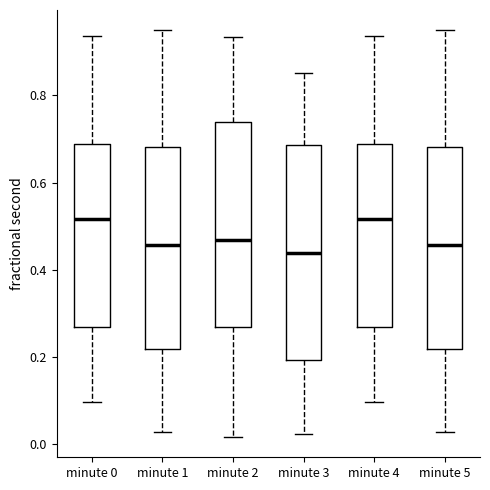

Reading left to right, transcribe this box plot: for each box, give where its median line is, the range the box spans, and where its two whiskers end, as read against the y-axis. The values are not printed on the chart, so give them approximately, as read against the axis.

minute 0: median 0.52, box 0.26 to 0.68, whiskers 0.10 to 0.94
minute 1: median 0.46, box 0.22 to 0.68, whiskers 0.02 to 0.94
minute 2: median 0.46, box 0.26 to 0.74, whiskers 0.02 to 0.94
minute 3: median 0.44, box 0.20 to 0.68, whiskers 0.02 to 0.86
minute 4: median 0.52, box 0.26 to 0.68, whiskers 0.10 to 0.94
minute 5: median 0.46, box 0.22 to 0.68, whiskers 0.02 to 0.94